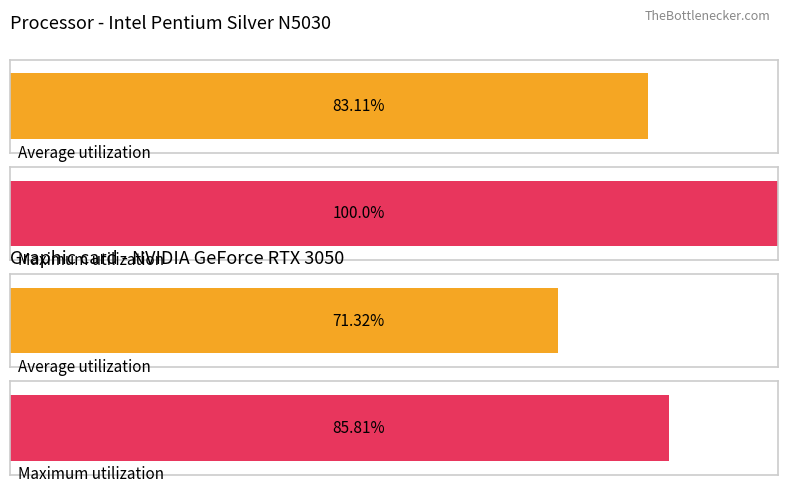

Which series has the widest spread of values?

Maximum utilization